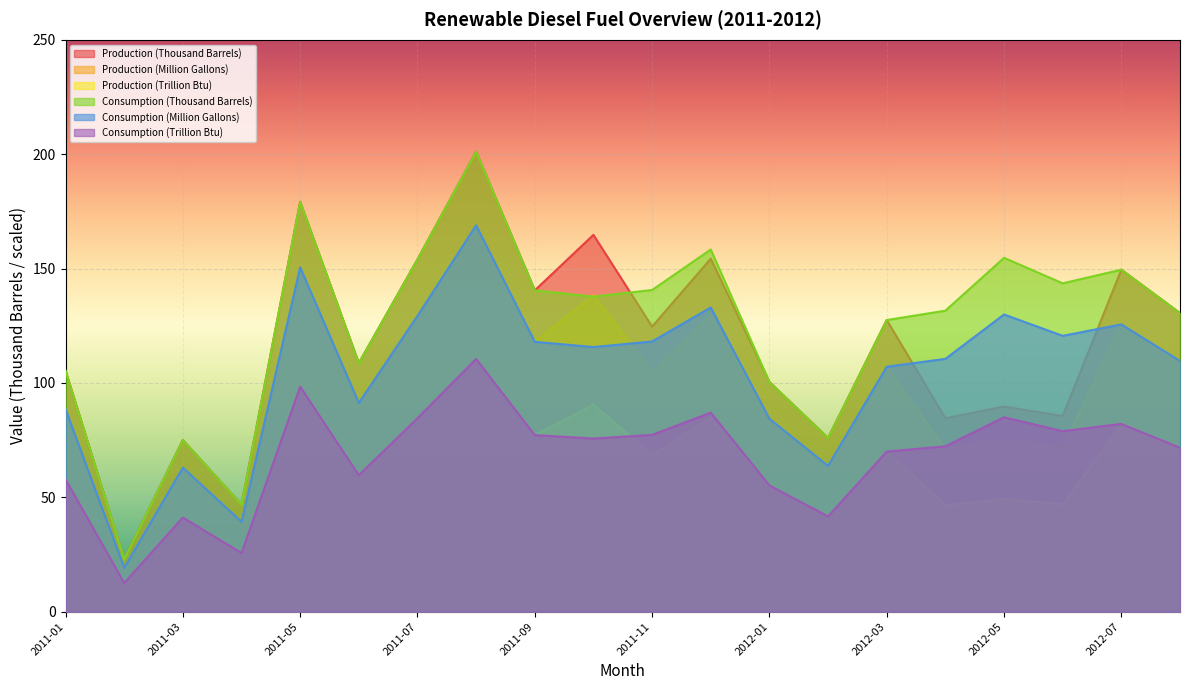

Reading right to left, extract all data points from this chart.

Production (Thousand Barrels): 130.5	149.5	85.5	89.7	84.6	127.5	75.9	100.4	154.3	124.6	164.7	140.5	201.1	154.0	108.7	179.2	46.8	75.0	22.9	105.4
Production (Million Gallons): 109.6	125.6	71.9	75.3	71.0	107.1	63.8	84.3	129.6	104.7	138.4	118.0	168.9	129.3	91.3	150.5	39.3	63.0	19.2	88.6
Production (Trillion Btu): 71.7	82.1	47.0	49.3	46.5	70.0	41.7	55.2	84.8	68.5	90.5	77.2	110.5	84.6	59.7	98.4	25.7	41.2	12.6	57.9
Consumption (Thousand Barrels): 130.5	149.5	143.5	154.7	131.6	127.5	75.9	100.4	158.3	140.6	137.7	140.5	201.1	154.0	108.7	179.2	46.8	75.0	22.9	105.4
Consumption (Million Gallons): 109.6	125.6	120.6	129.9	110.5	107.1	63.8	84.3	133.0	118.1	115.7	118.0	168.9	129.3	91.3	150.5	39.3	63.0	19.2	88.6
Consumption (Trillion Btu): 71.7	82.1	78.9	85.0	72.3	70.0	41.7	55.2	87.0	77.3	75.7	77.2	110.5	84.6	59.7	98.4	25.7	41.2	12.6	57.9